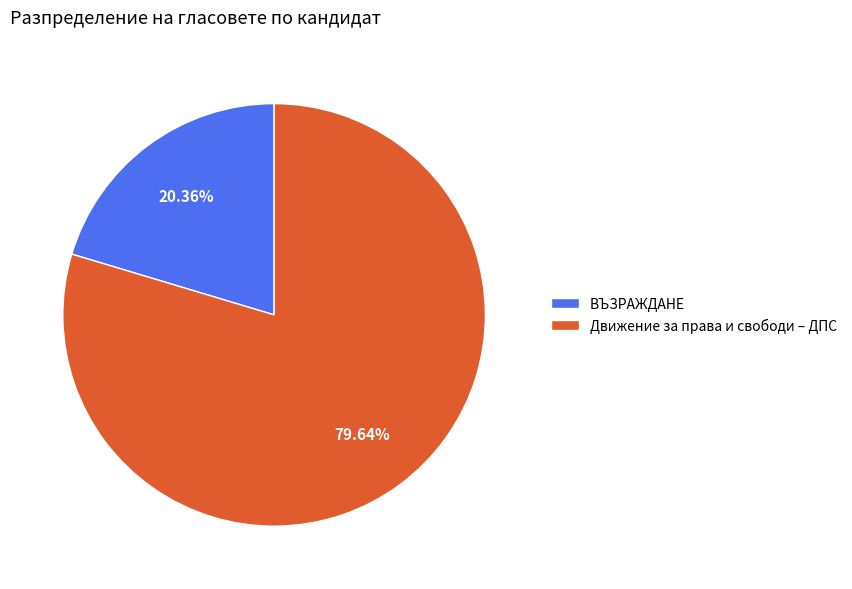

How many segments does this pie chart have?

2